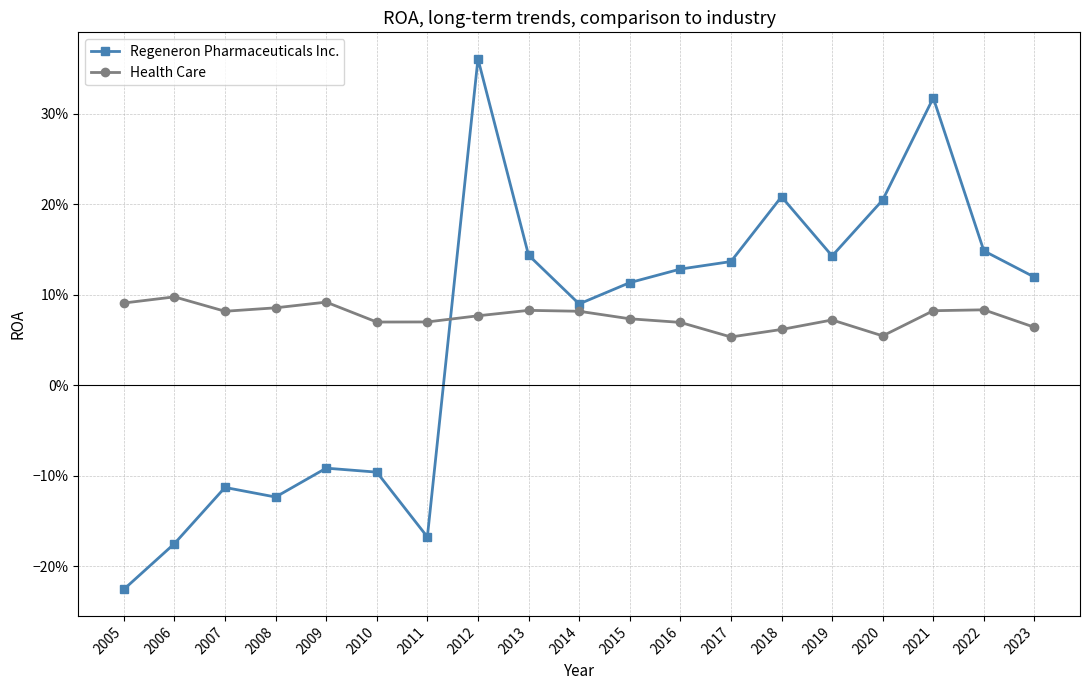

What are all the series names shown in the legend?

Regeneron Pharmaceuticals Inc., Health Care